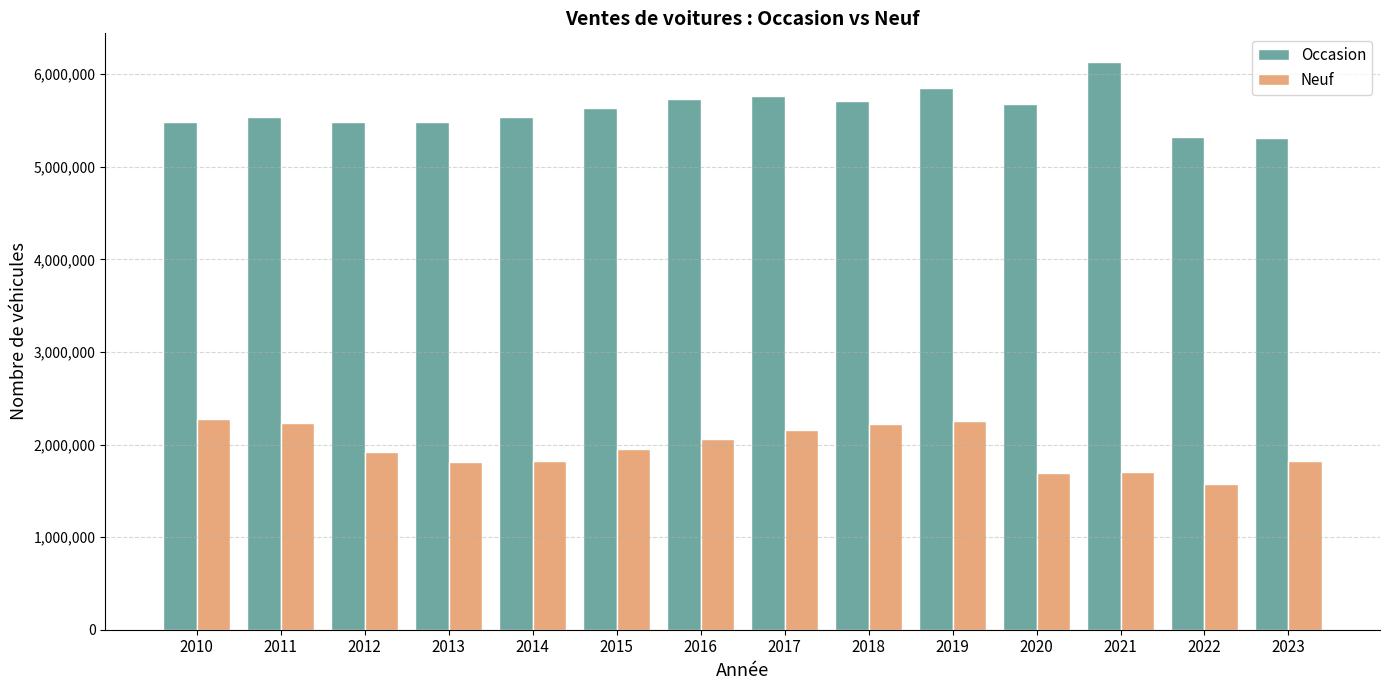

Between 2014 and 2022, which series saw the biggest shift?

Neuf